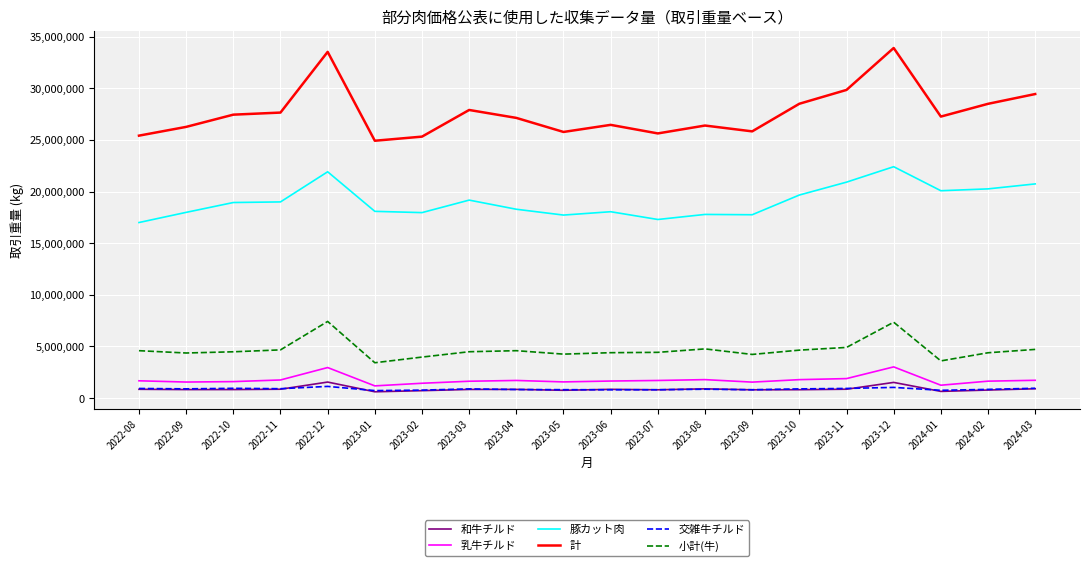

Count the number of data series in this chart.

6